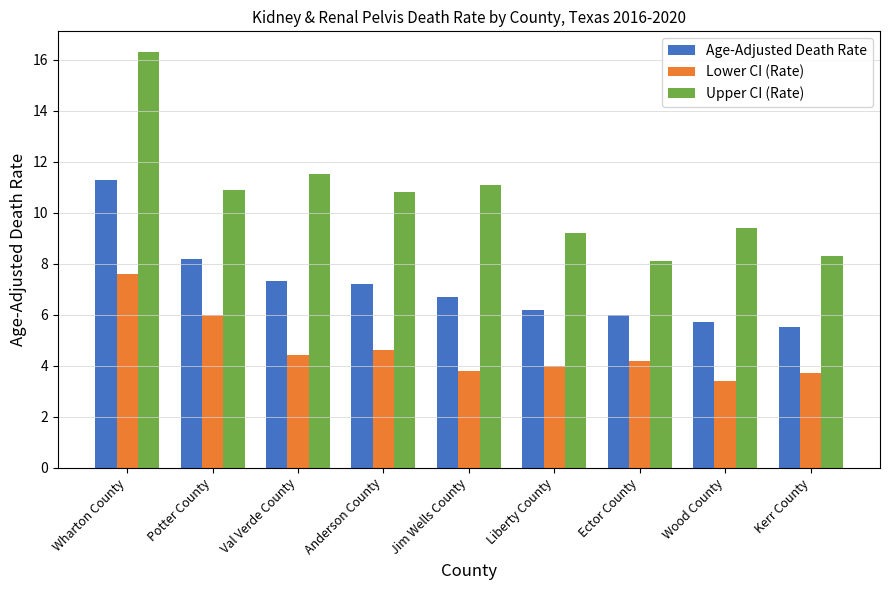

Reading left to right, transcribe all the data shown in this chart.

Age-Adjusted Death Rate: 11.3	8.2	7.3	7.2	6.7	6.2	6.0	5.7	5.5
Lower CI (Rate): 7.6	6.0	4.4	4.6	3.8	4.0	4.2	3.4	3.7
Upper CI (Rate): 16.3	10.9	11.5	10.8	11.1	9.2	8.1	9.4	8.3